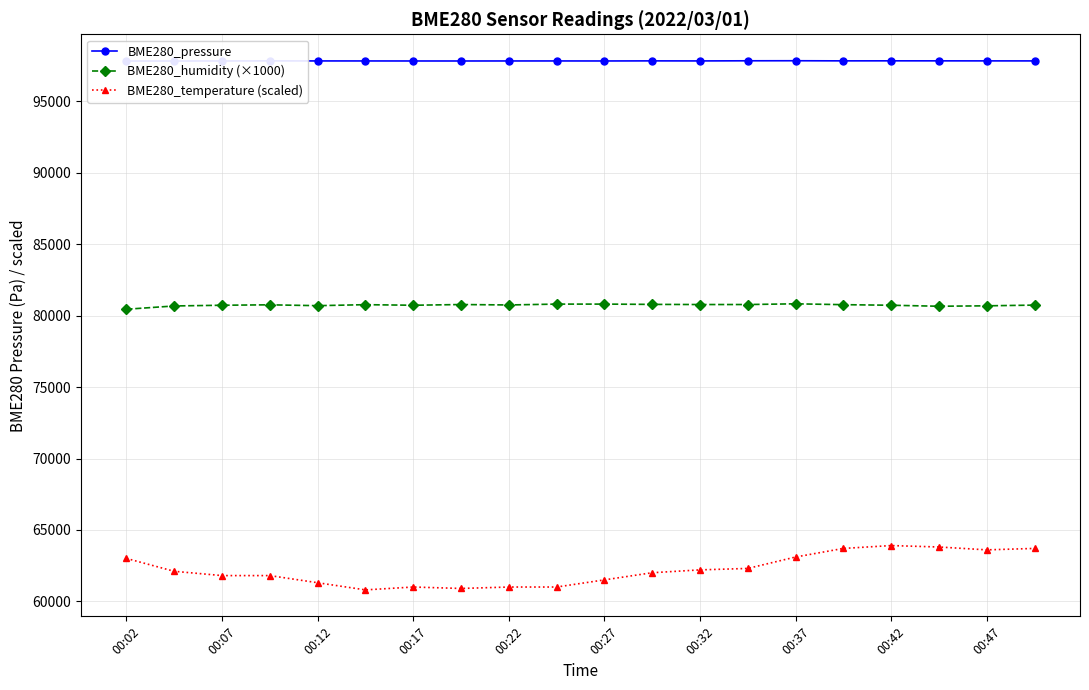

Which series has the largest total across all categories?

BME280_pressure